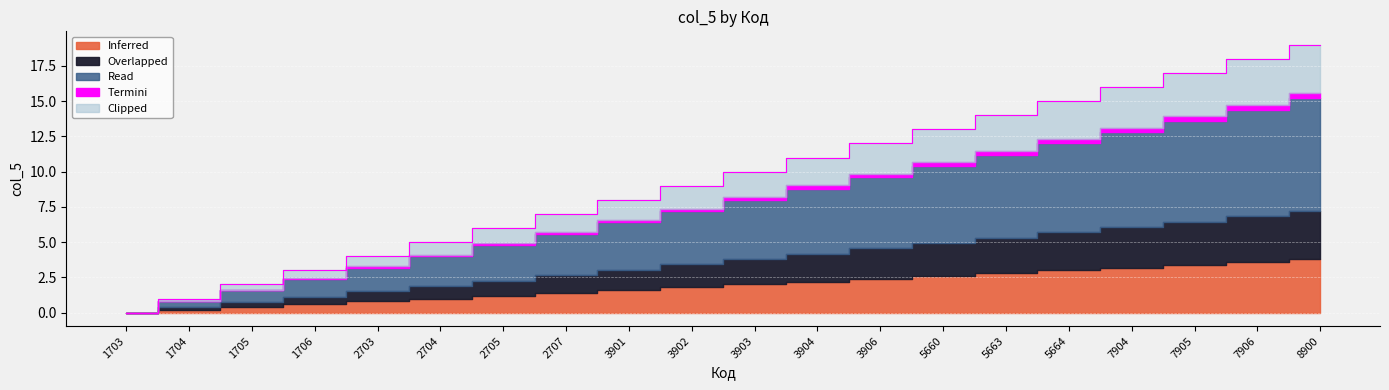

Between 3901 and 2707, which is larger?

3901